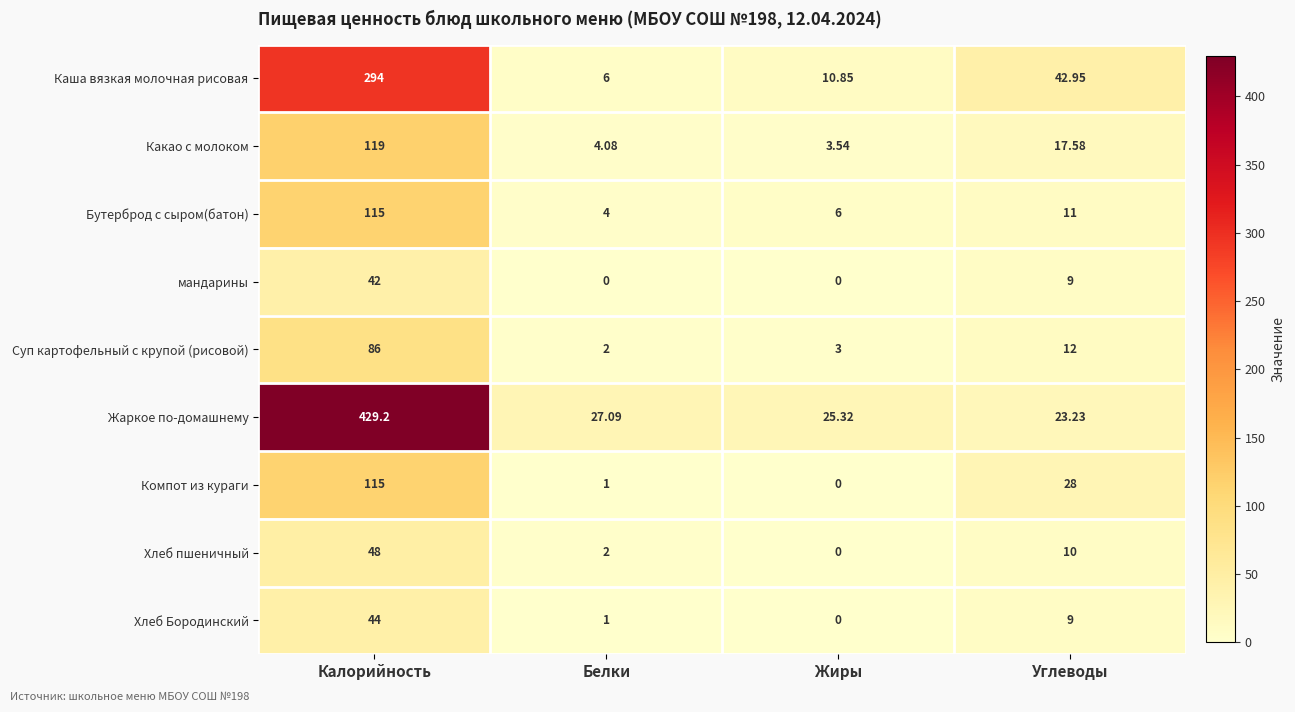

Which series has the widest spread of values?

Жаркое по-домашнему